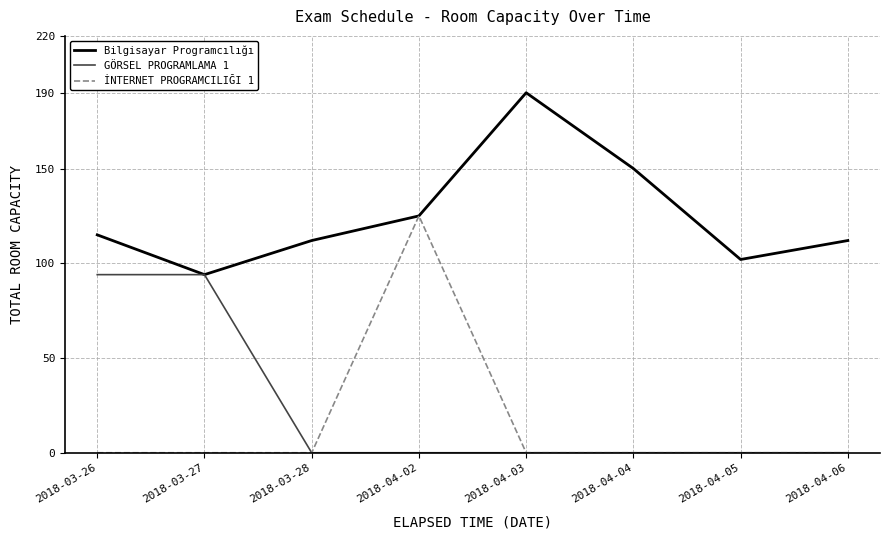

What are all the series names shown in the legend?

Bilgisayar Programcılığı, GÖRSEL PROGRAMLAMA 1, İNTERNET PROGRAMCILIĞI 1